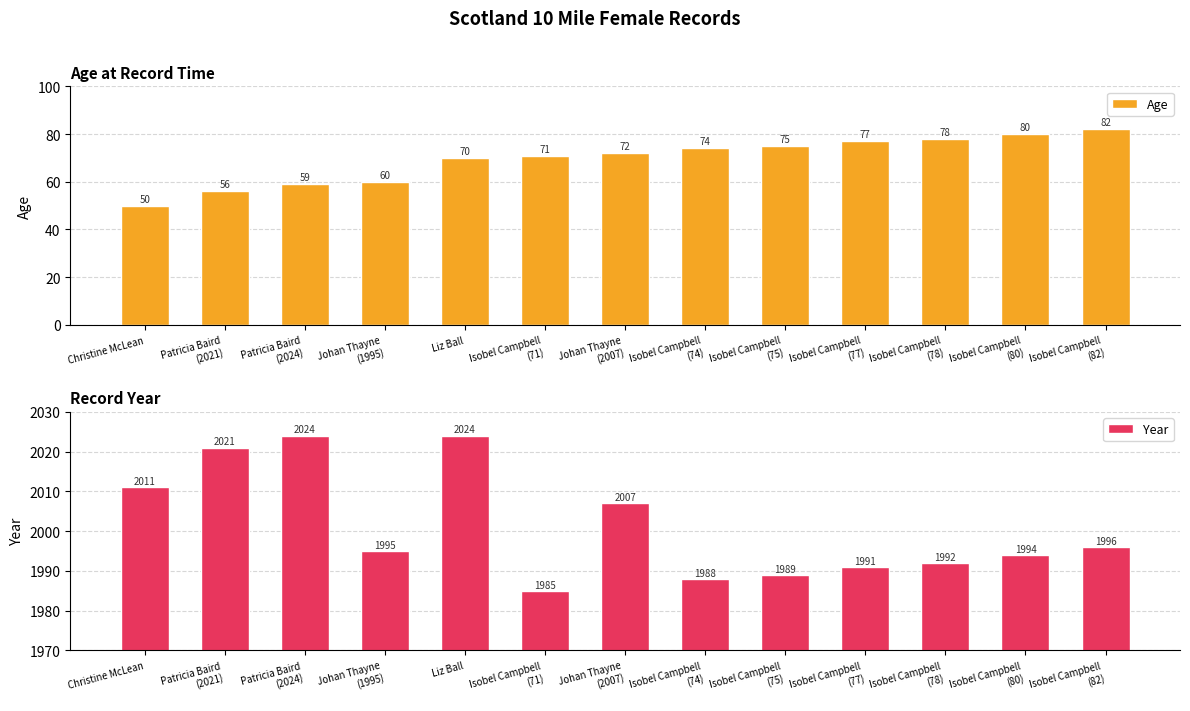

Reading left to right, list all the values displayed in this chart.

Age: Christine McLean=50	Patricia Baird
(2021)=56	Patricia Baird
(2024)=59	Johan Thayne
(1995)=60	Liz Ball=70	Isobel Campbell
(71)=71	Johan Thayne
(2007)=72	Isobel Campbell
(74)=74	Isobel Campbell
(75)=75	Isobel Campbell
(77)=77	Isobel Campbell
(78)=78	Isobel Campbell
(80)=80	Isobel Campbell
(82)=82
Year: Christine McLean=2011	Patricia Baird
(2021)=2021	Patricia Baird
(2024)=2024	Johan Thayne
(1995)=1995	Liz Ball=2024	Isobel Campbell
(71)=1985	Johan Thayne
(2007)=2007	Isobel Campbell
(74)=1988	Isobel Campbell
(75)=1989	Isobel Campbell
(77)=1991	Isobel Campbell
(78)=1992	Isobel Campbell
(80)=1994	Isobel Campbell
(82)=1996